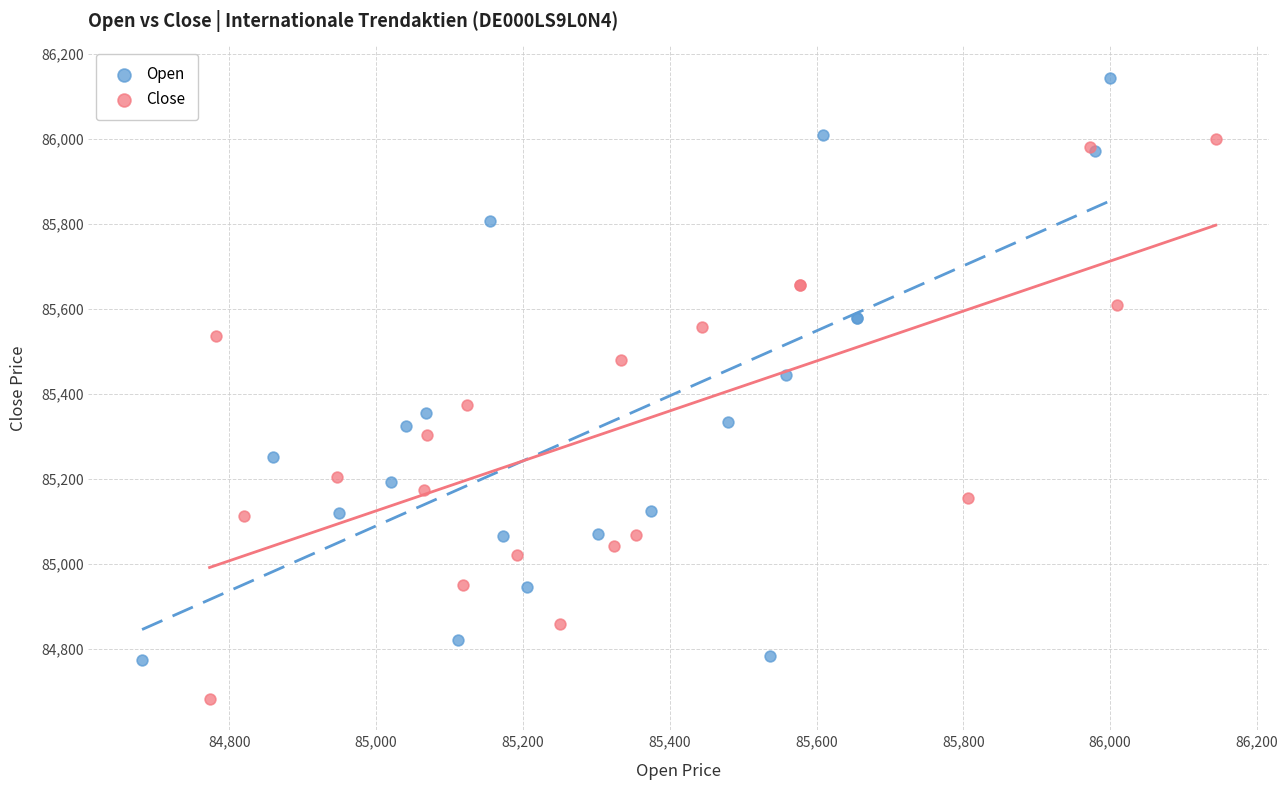

Which series has the widest spread of Y values?

Open